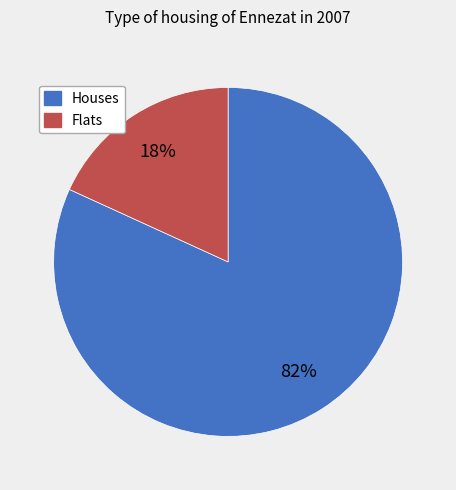

Does any single category account for the majority?

Yes